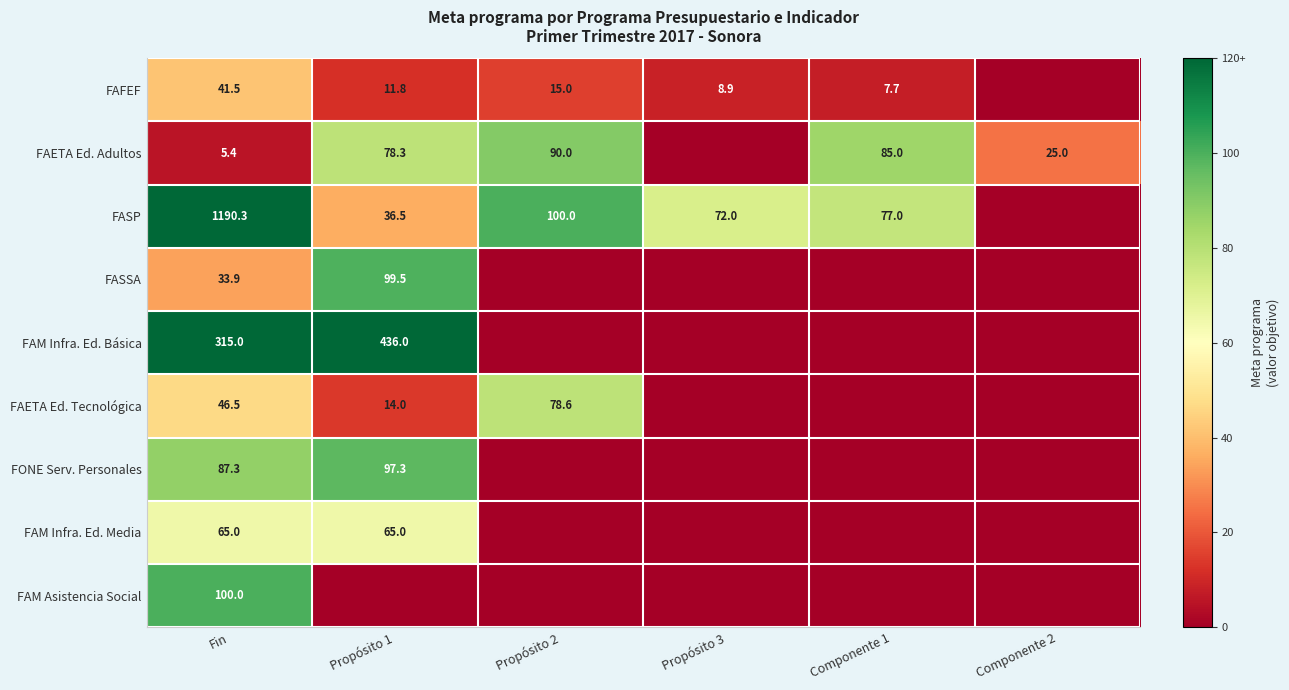

What is the total value across all series at Fin?

1884.9